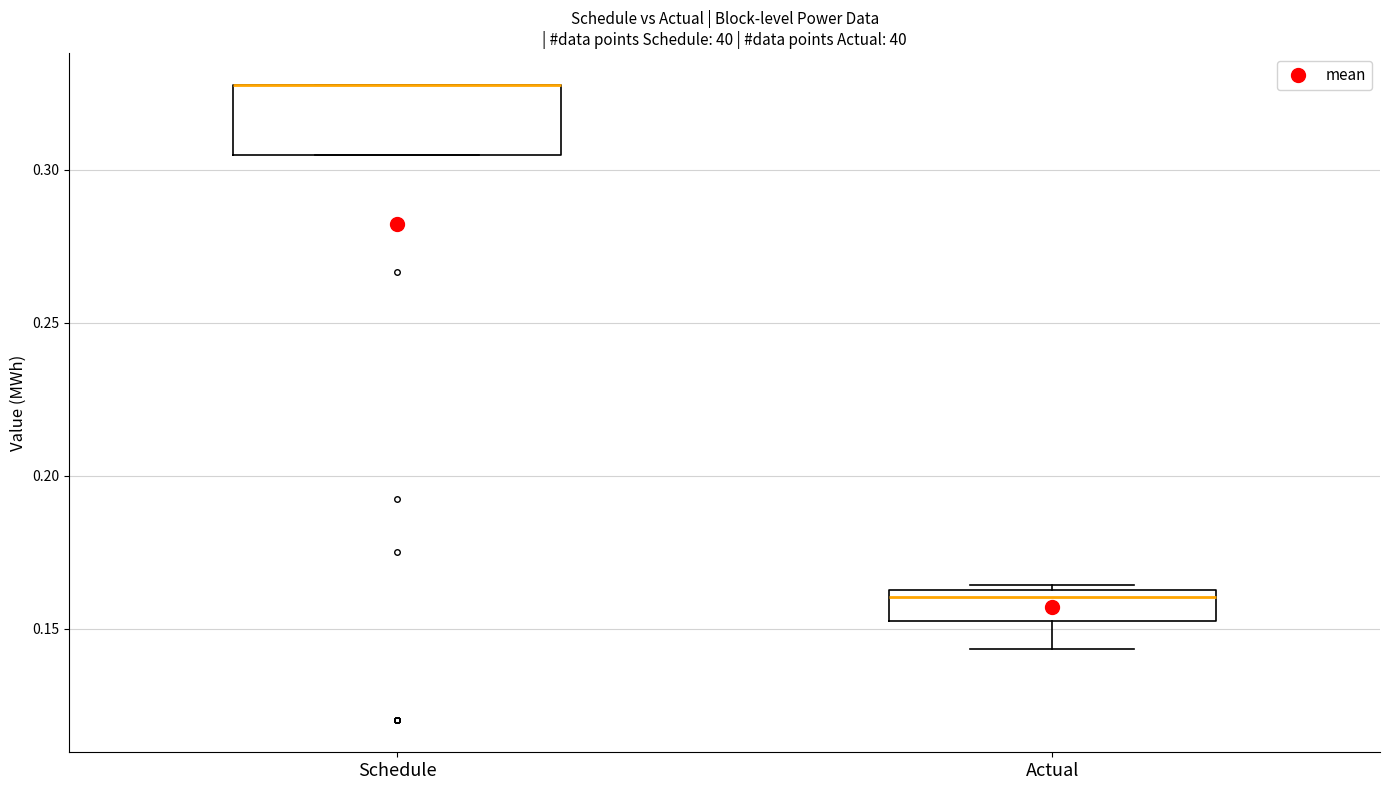

Where is the lower edge of the box for Actual on the y-axis? The values are not printed on the chart, so give them approximately, as read against the axis.

0.155